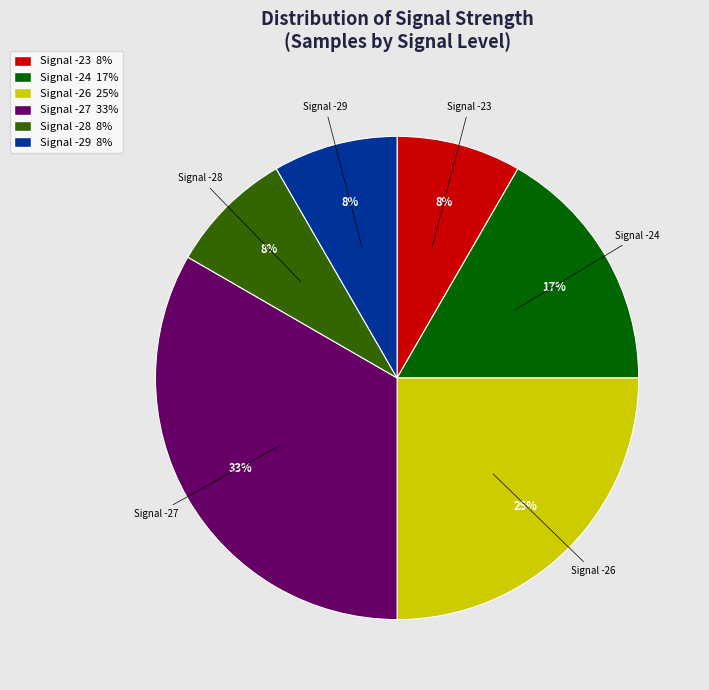

What percentage is the Signal -28 8% slice, to the nearest percent?

8%